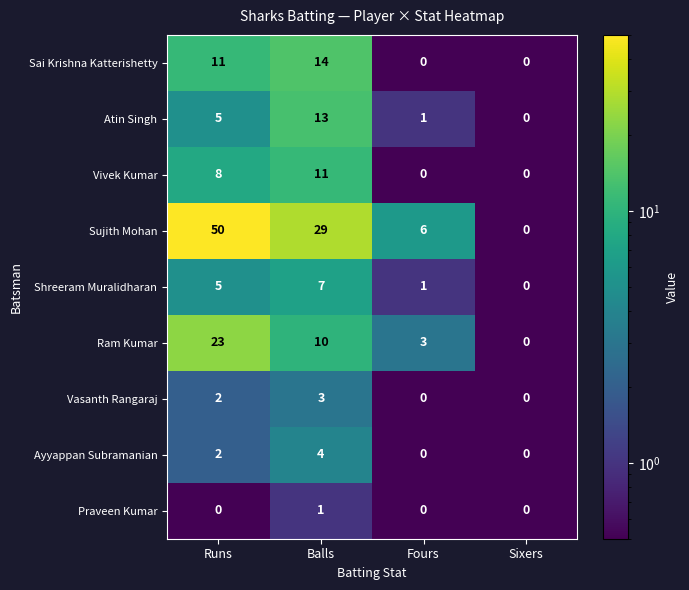

Between Balls and Fours, which series saw the biggest shift?

Sujith Mohan